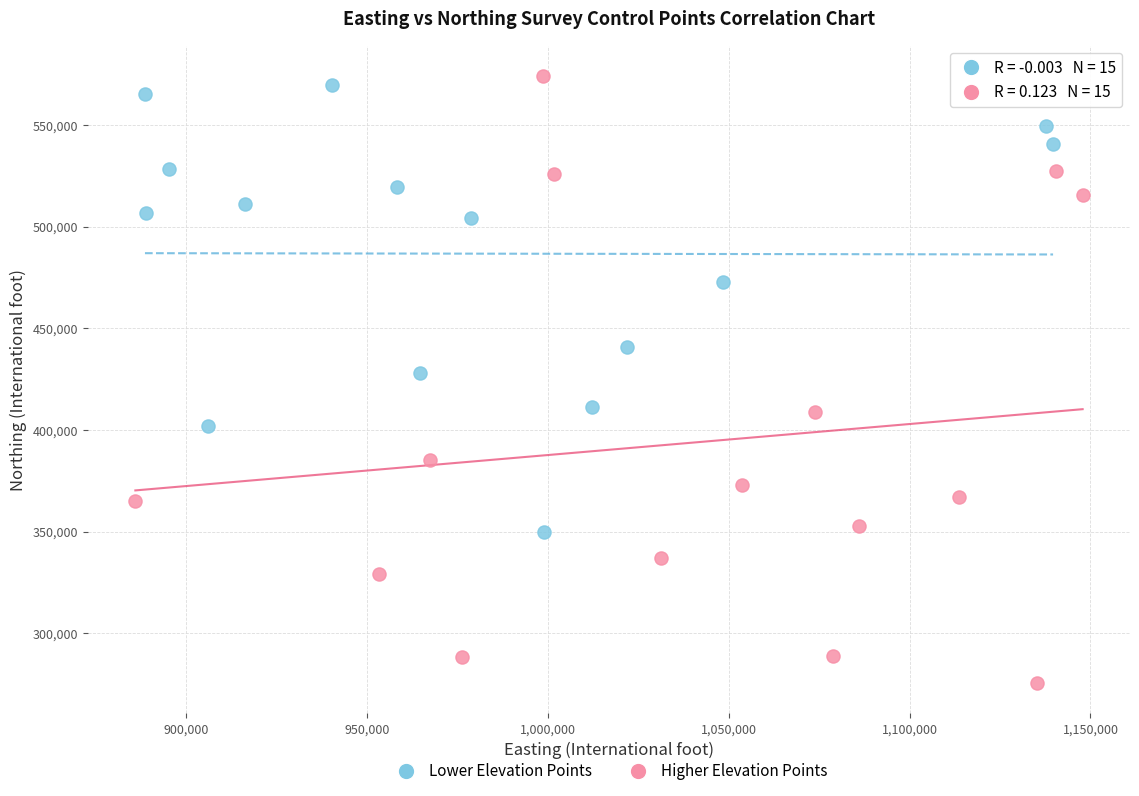

Which series contains the highest Y value?

Higher Elevation Points